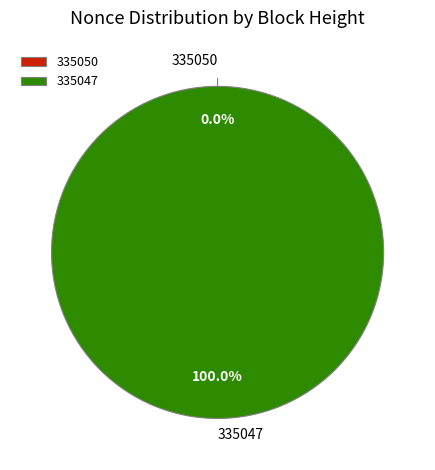

What is the change in value from 335050 to 335047?

+125